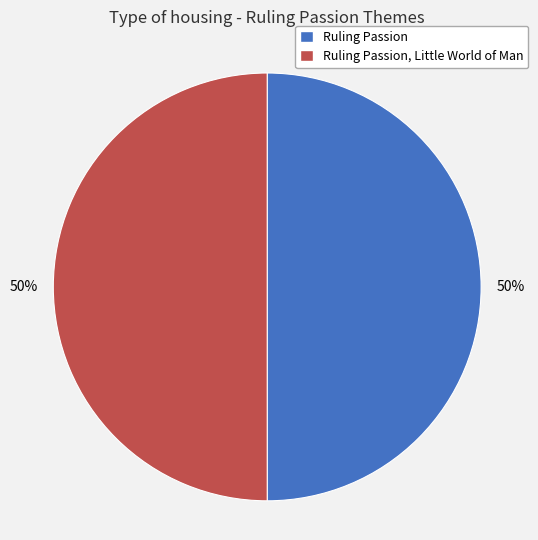

How many slices are in this pie chart?

2